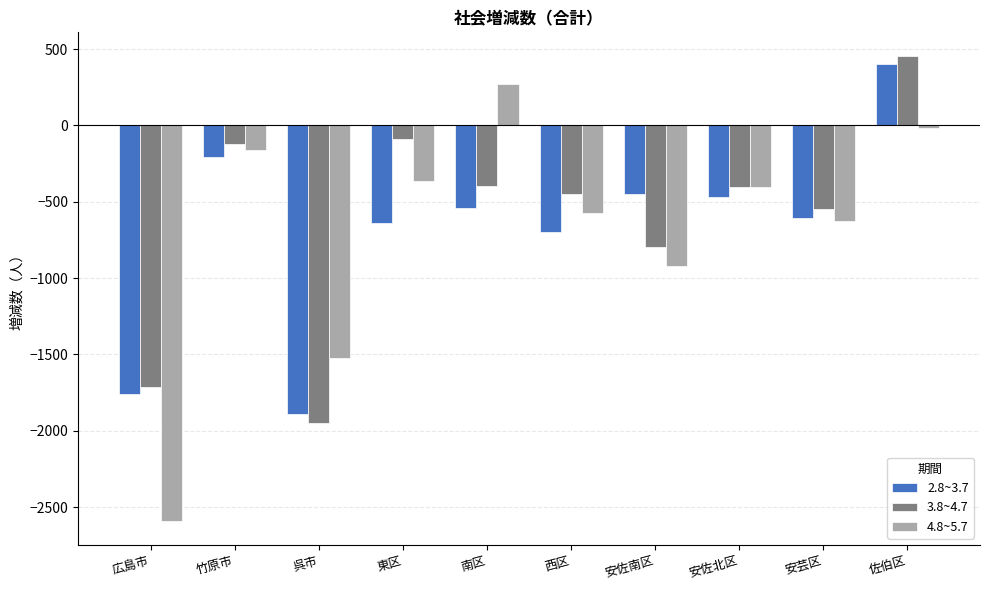

What is the highest value of the 4.8~5.7 series?

272